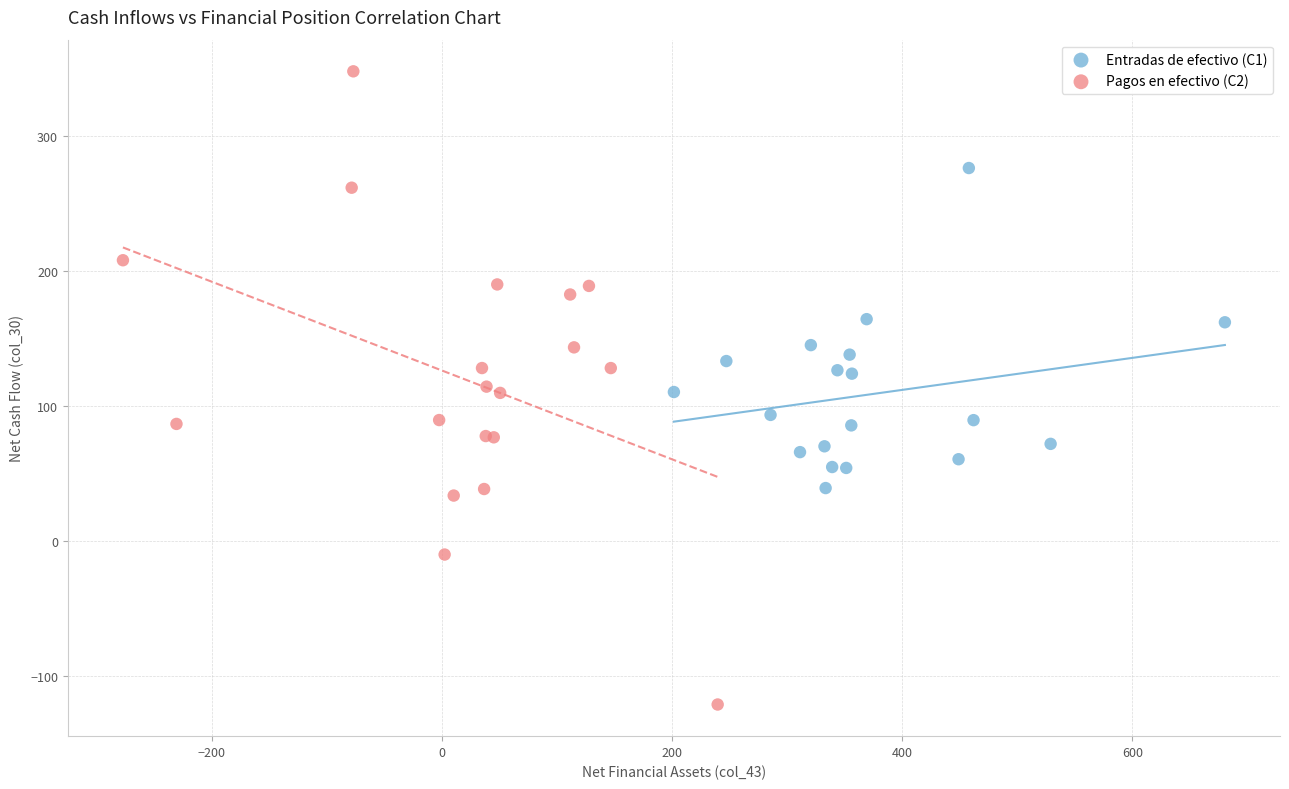

Which series reaches the maximum Y coordinate?

Pagos en efectivo (C2)